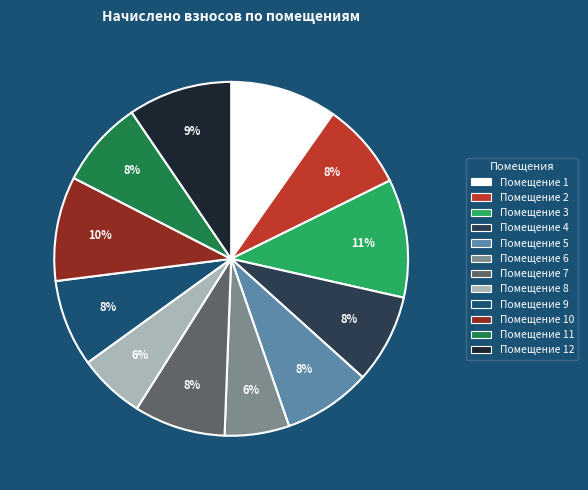

The Помещение 12 slice represents 1% of the pie. True or false?

False